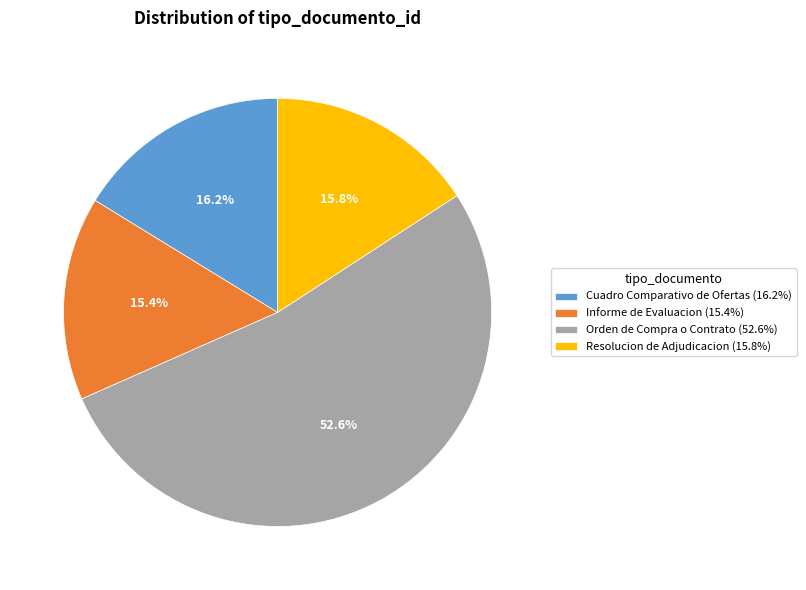

Is there a majority slice in this chart?

Yes